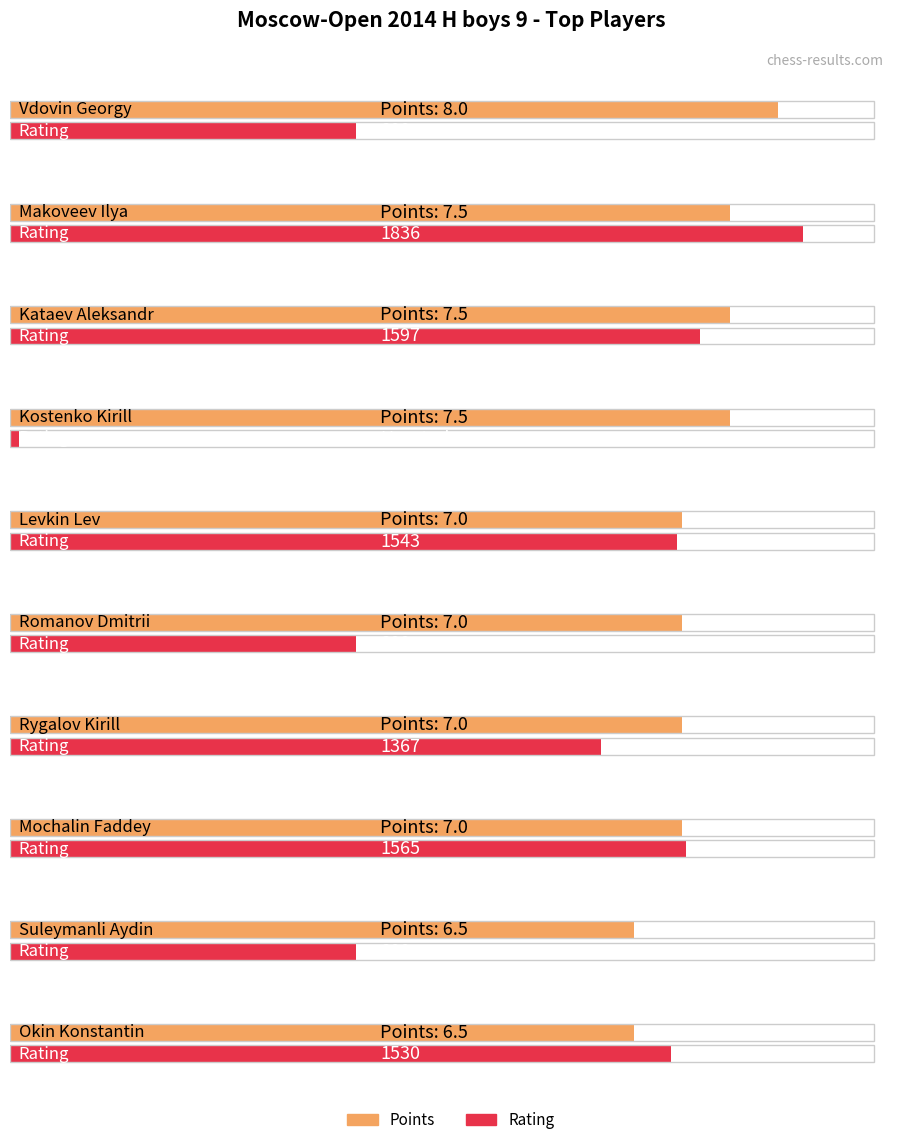

At Rygalov Kirill, list the series in order from largest to smallest.

Rating, Points